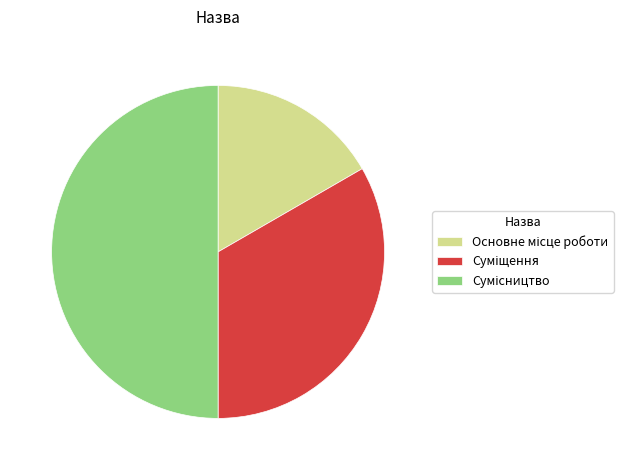

Which has a higher value, Сумісництво or Основне місце роботи?

Сумісництво